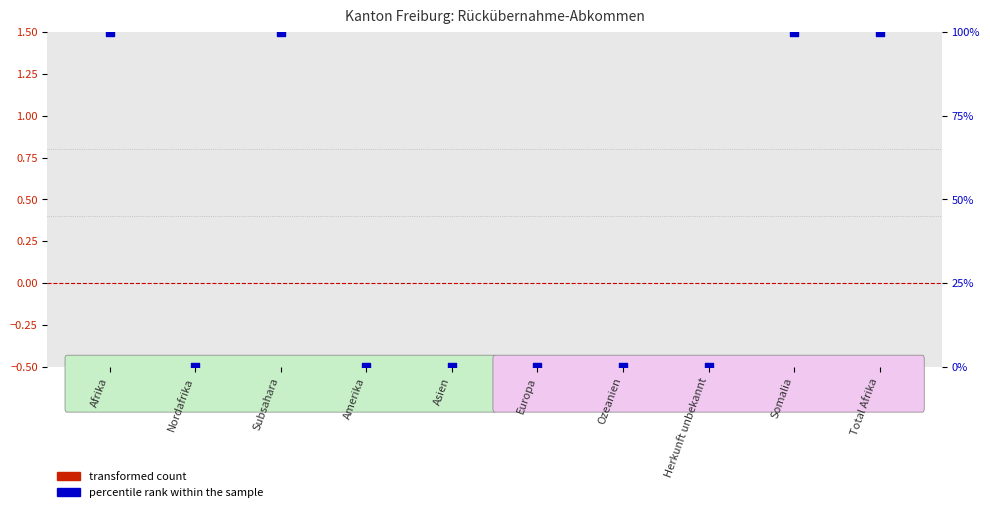

Which series contains the highest Y value?

percentile rank within the sample